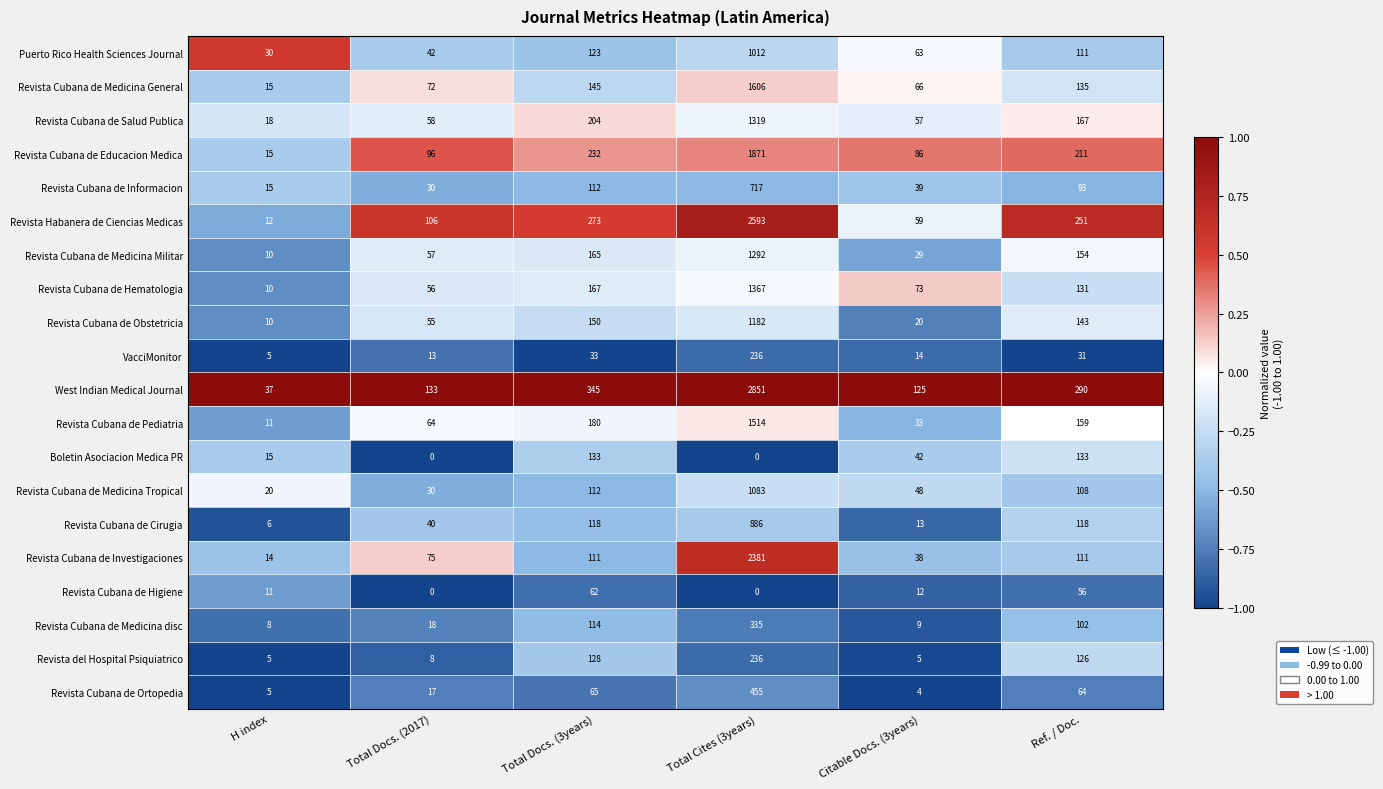

How many distinct data groups are displayed?

20